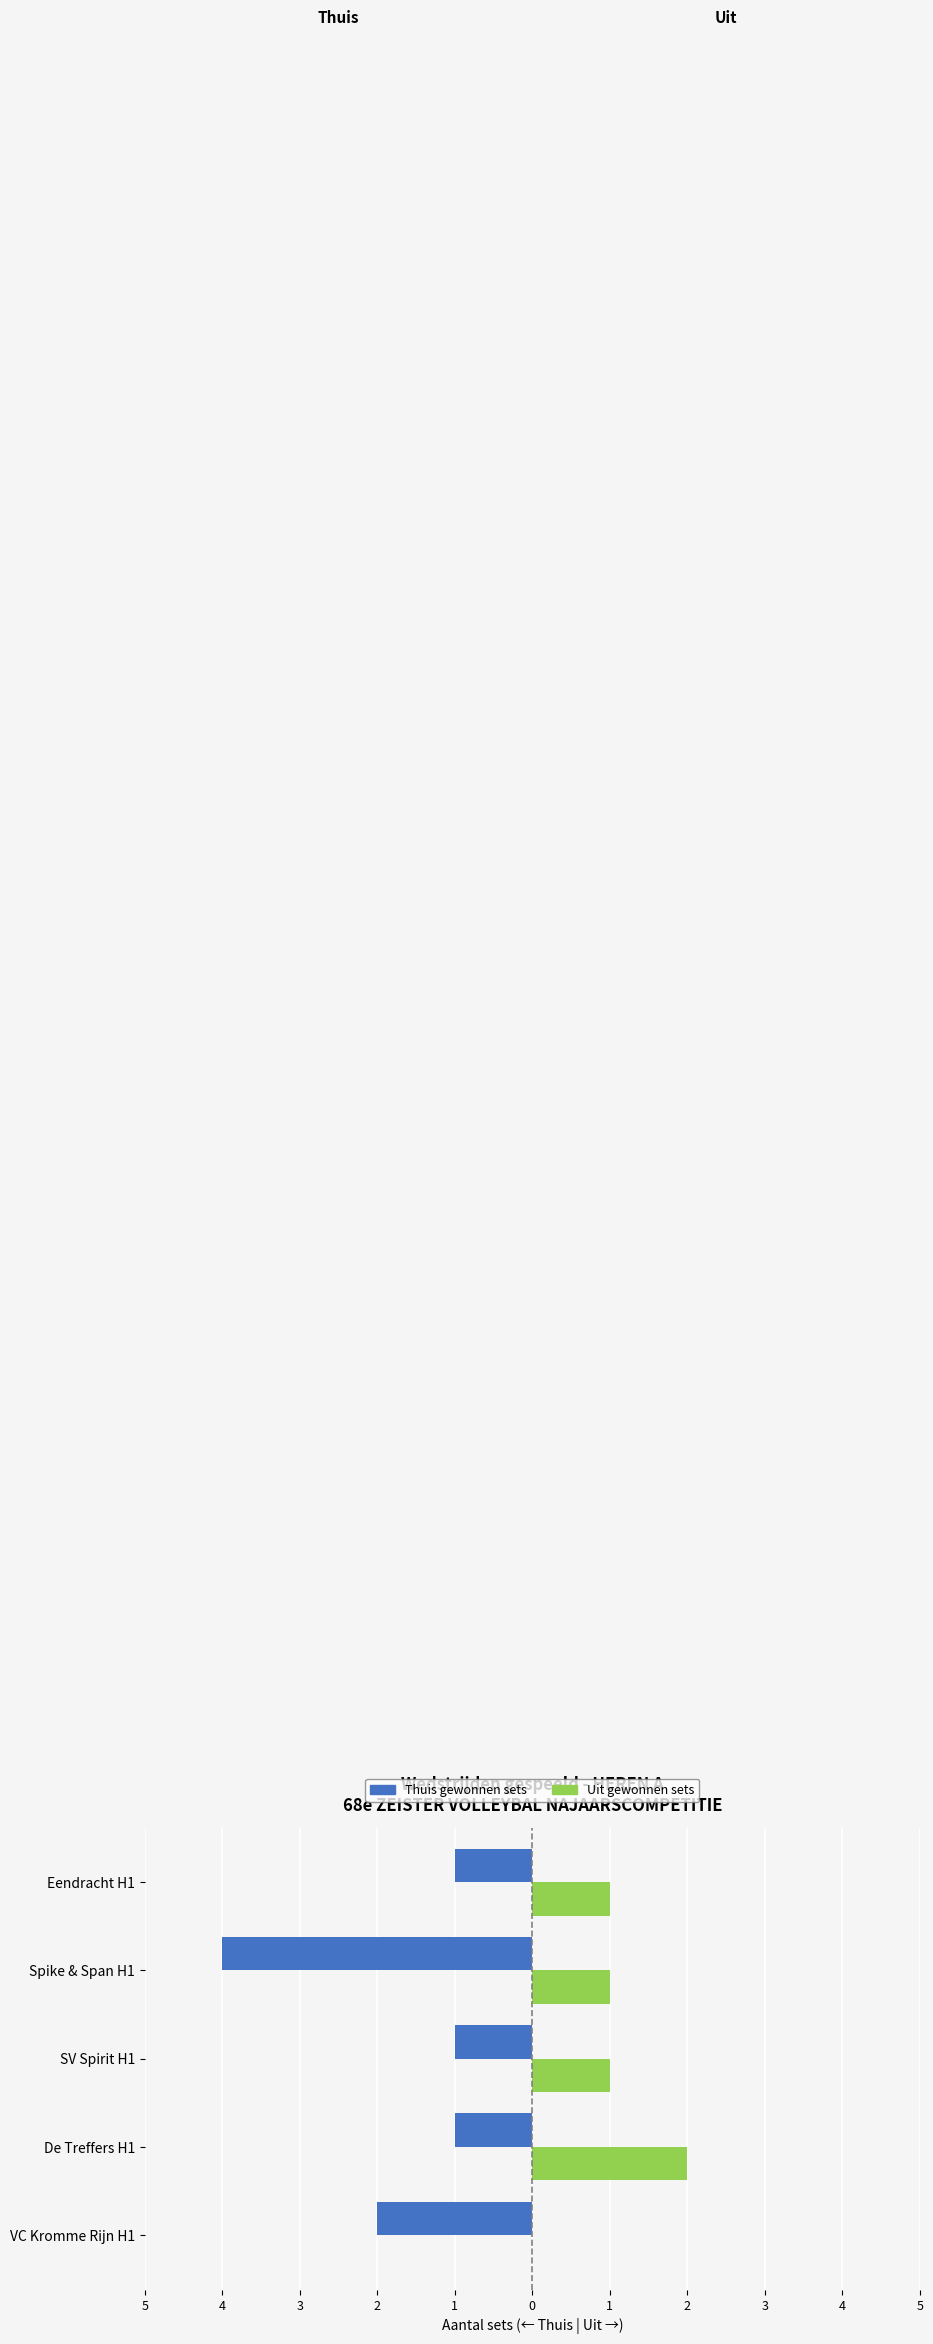

What are all the series names shown in the legend?

Thuis gewonnen sets, Uit gewonnen sets